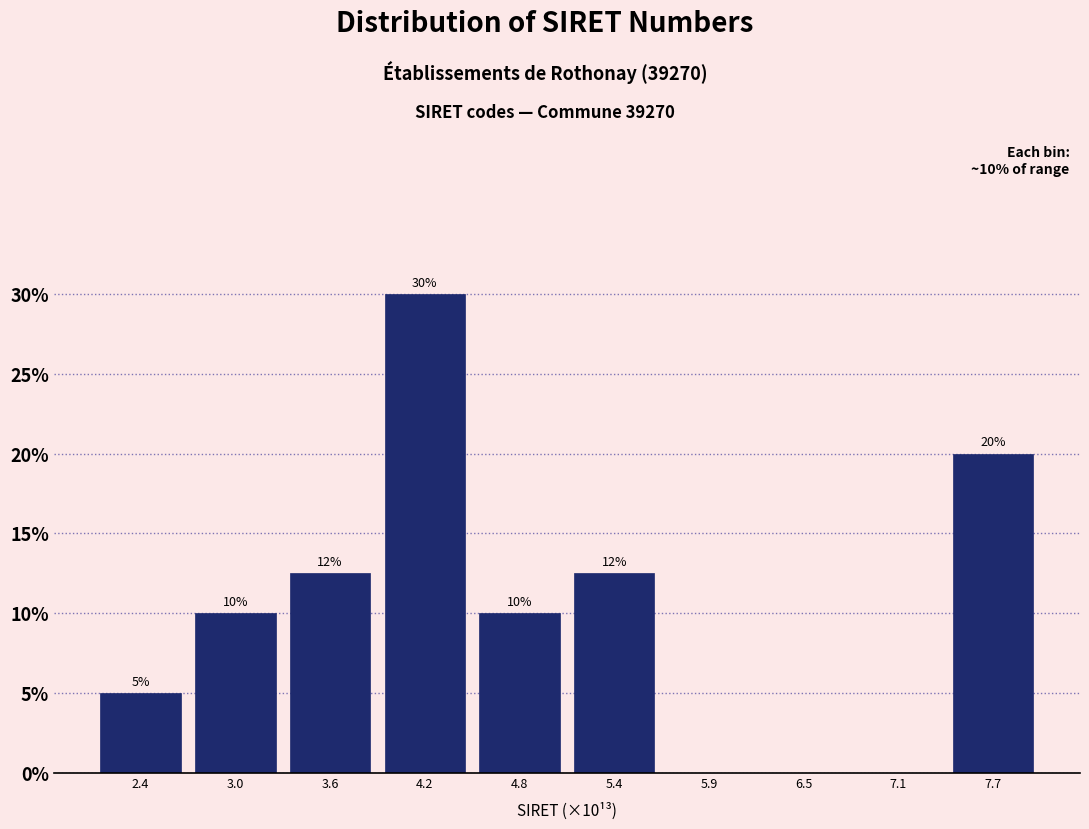

Over which range of the x-axis is the bar tallest?

3.9 to 4.5